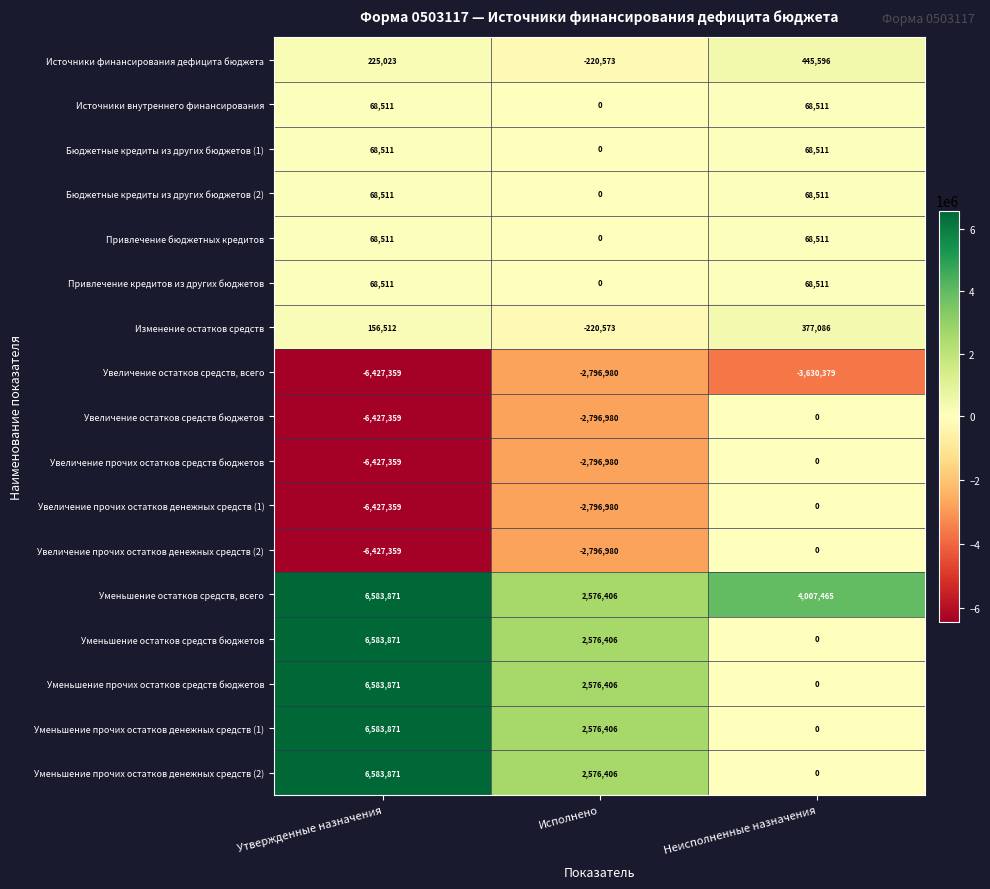

What is the spread (max minus min) of values at Неисполненные назначения?

7637844